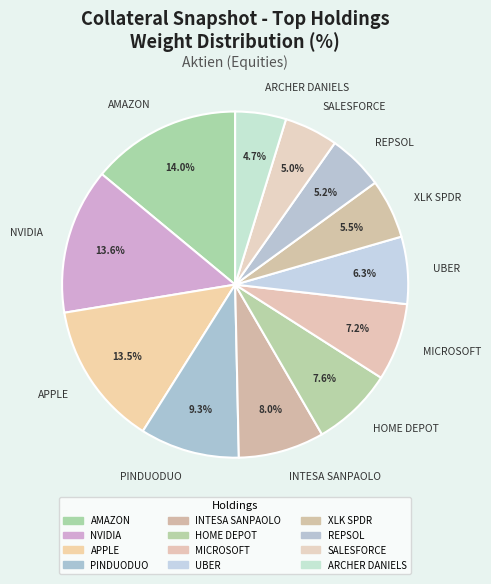

Is the sum of REPSOL and NVIDIA greater than half?

No